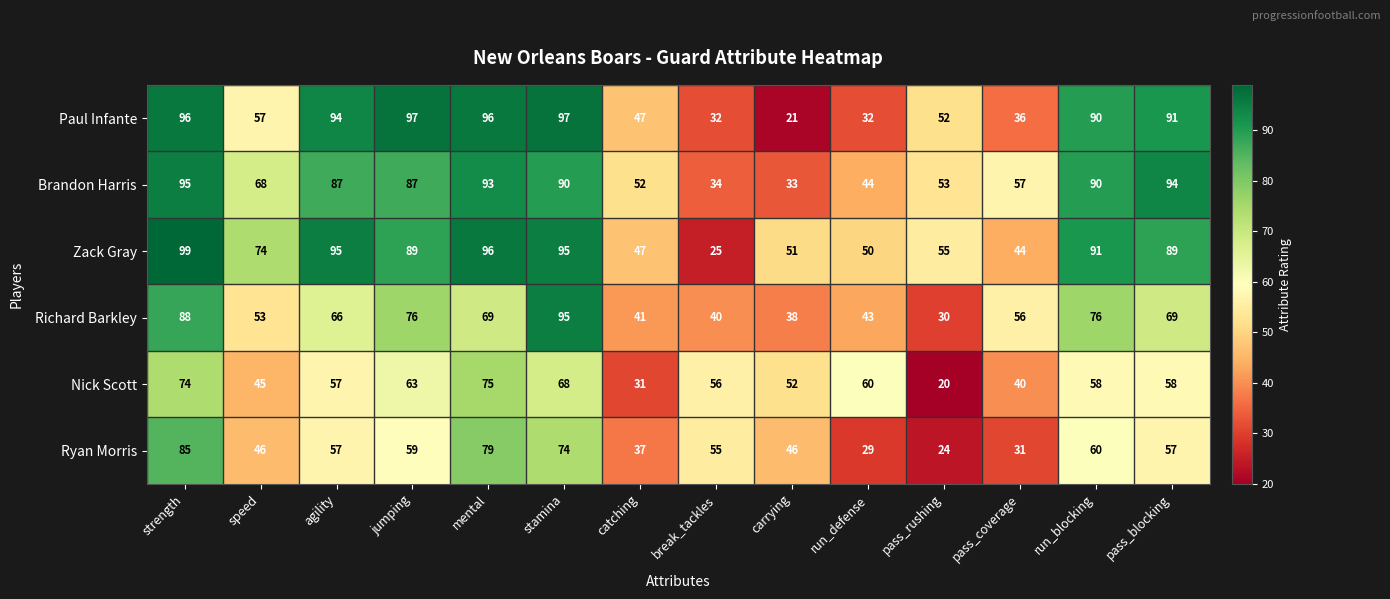

What is the approximate value of Nick Scott at pass_blocking, to the nearest 5?

60